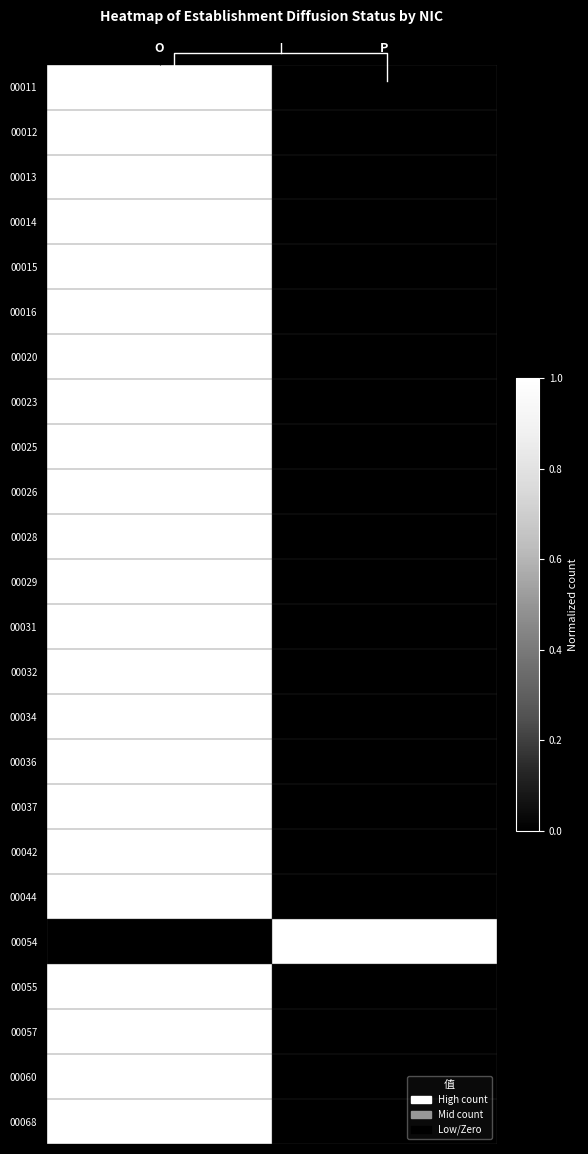

At which category does the chart reach its minimum across all series?

P